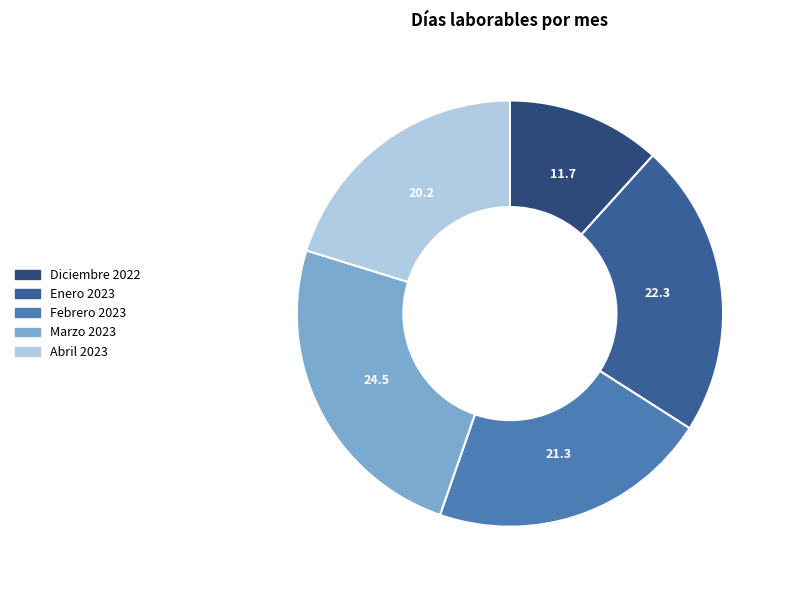

What is the largest slice in the pie chart?

Marzo 2023